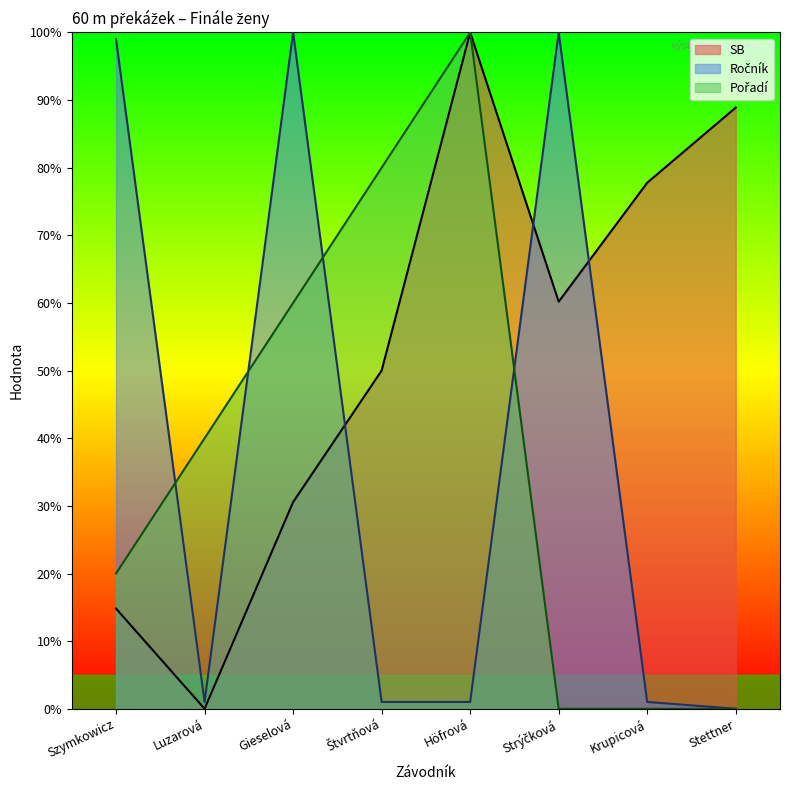

The Pořadí series shows 0.0 at Stettner. True or false?

True